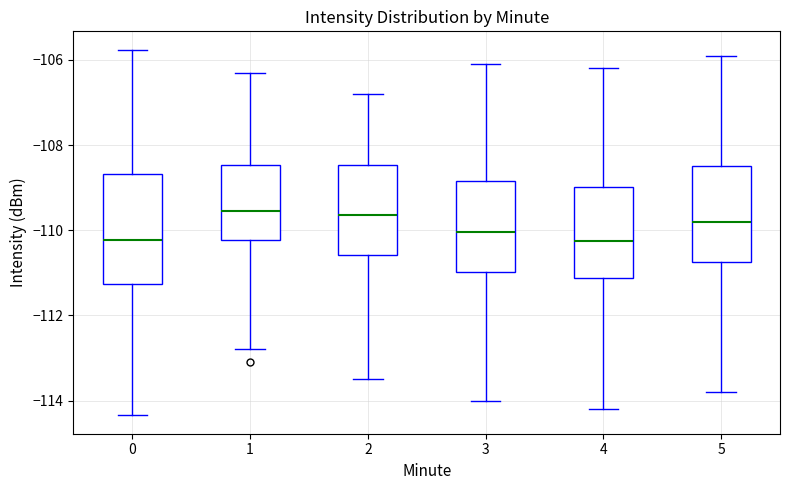

Reading left to right, transcribe this box plot: for each box, give where its median line is, the range the box spans, and where its two whiskers end, as read against the y-axis. The values are not printed on the chart, so give them approximately, as read against the axis.

0: median -110.2, box -111.2 to -108.6, whiskers -114.4 to -105.8
1: median -109.6, box -110.2 to -108.4, whiskers -112.8 to -106.2
2: median -109.6, box -110.6 to -108.4, whiskers -113.4 to -106.8
3: median -110.0, box -111.0 to -108.8, whiskers -114.0 to -106.0
4: median -110.2, box -111.2 to -109.0, whiskers -114.2 to -106.2
5: median -109.8, box -110.8 to -108.4, whiskers -113.8 to -105.8